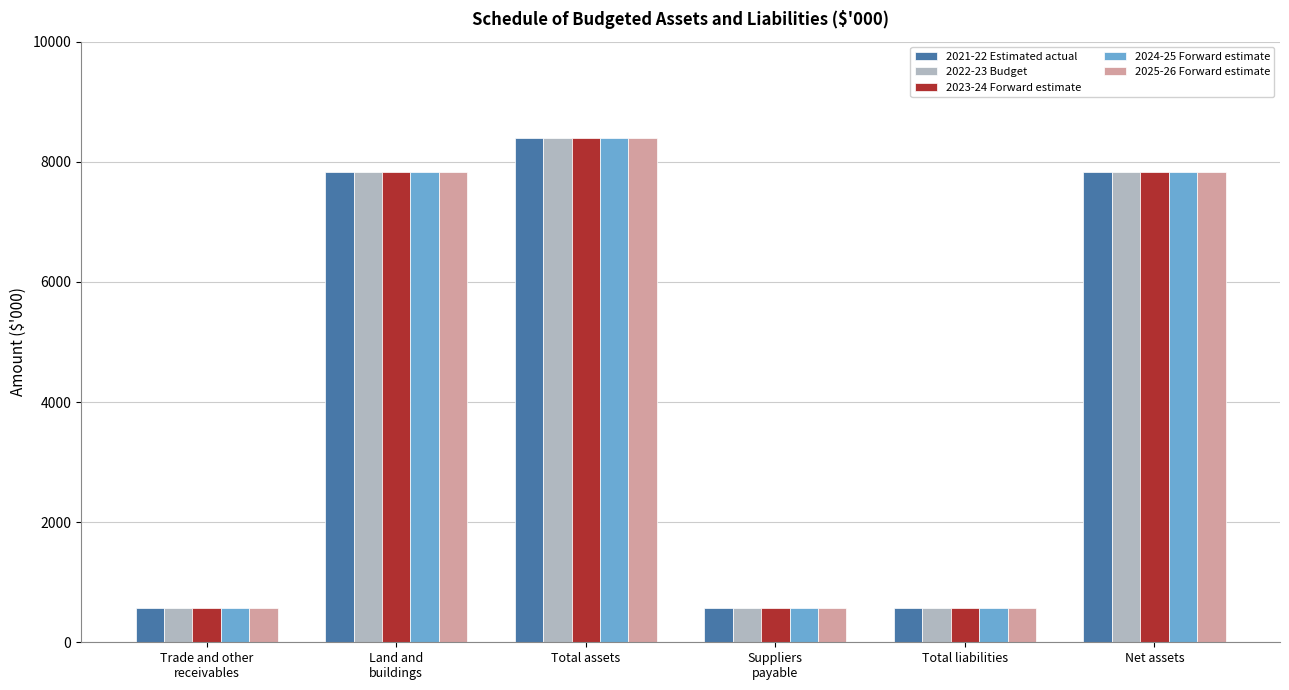

Read the 2024-25 Forward estimate value at Net assets, to the nearest 100.

7800